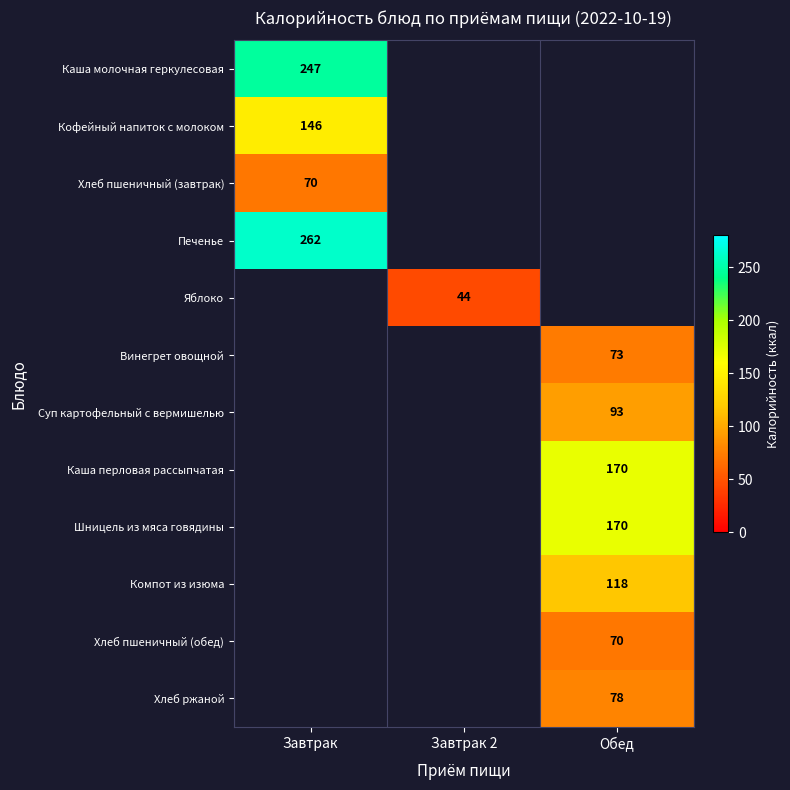

The Каша молочная геркулесовая series shows 53 at Завтрак. True or false?

False